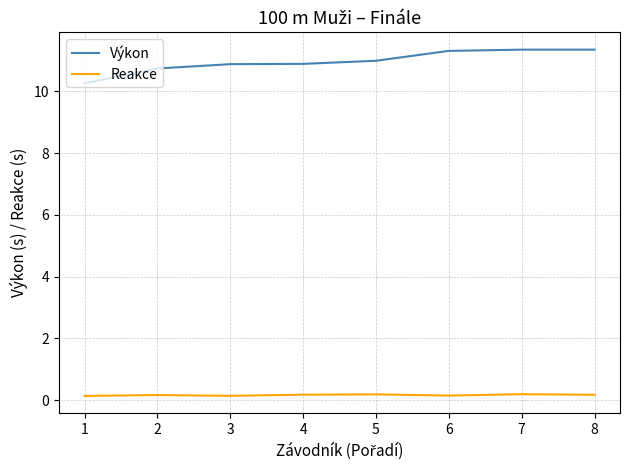

Which series has the largest range (max minus min)?

Výkon